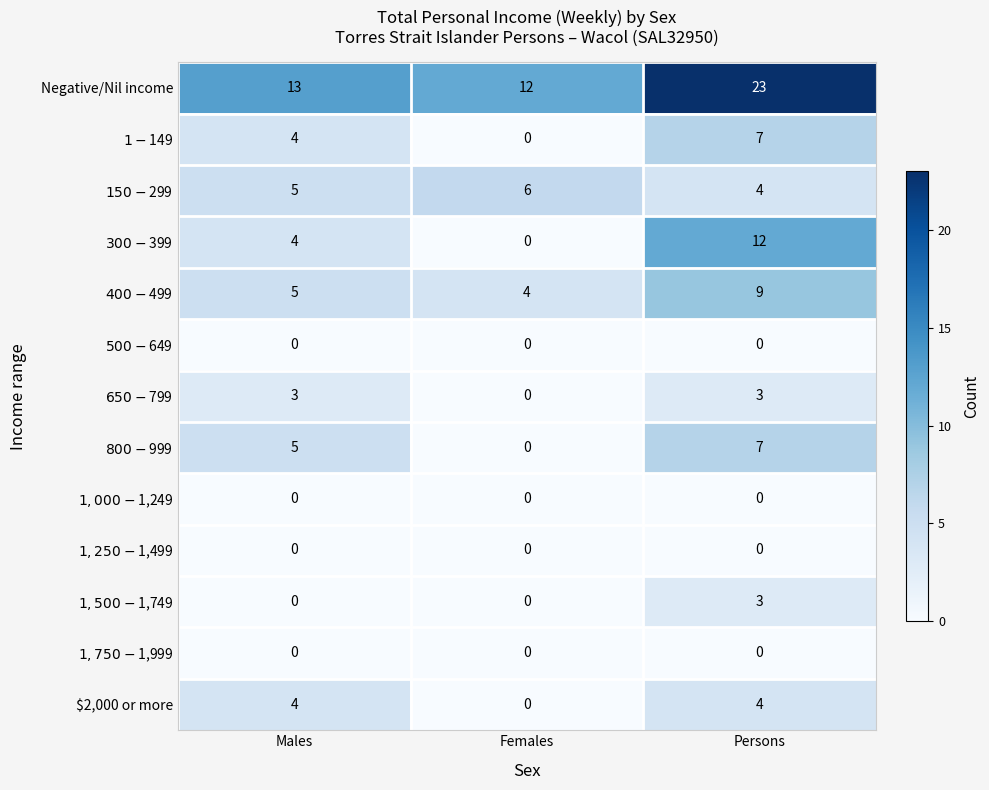

The Negative/Nil income series shows 9 at Persons. True or false?

False